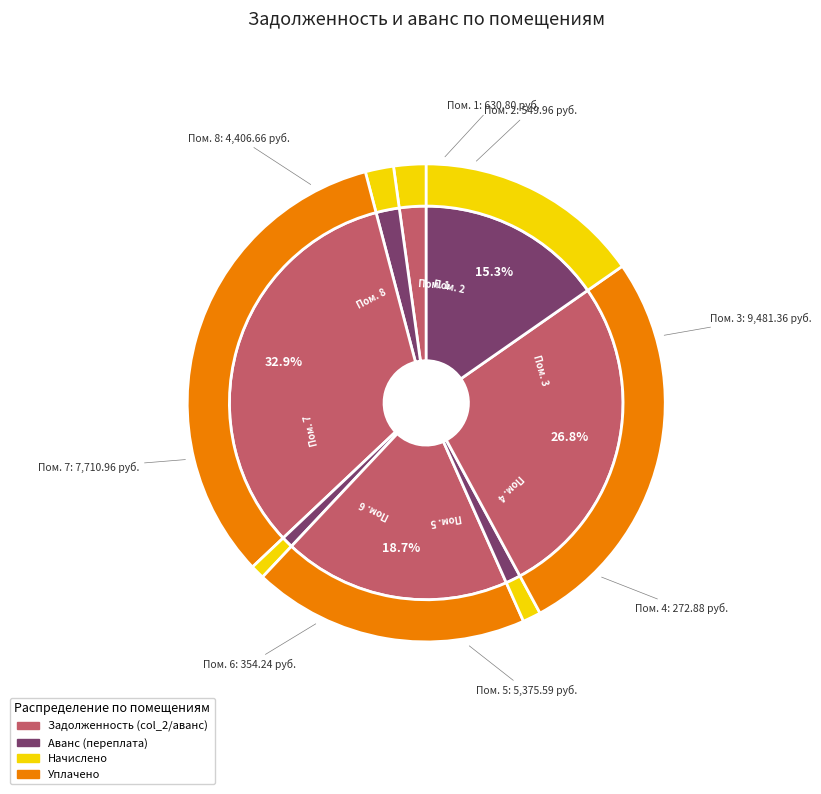

Does any single category account for the majority?

No